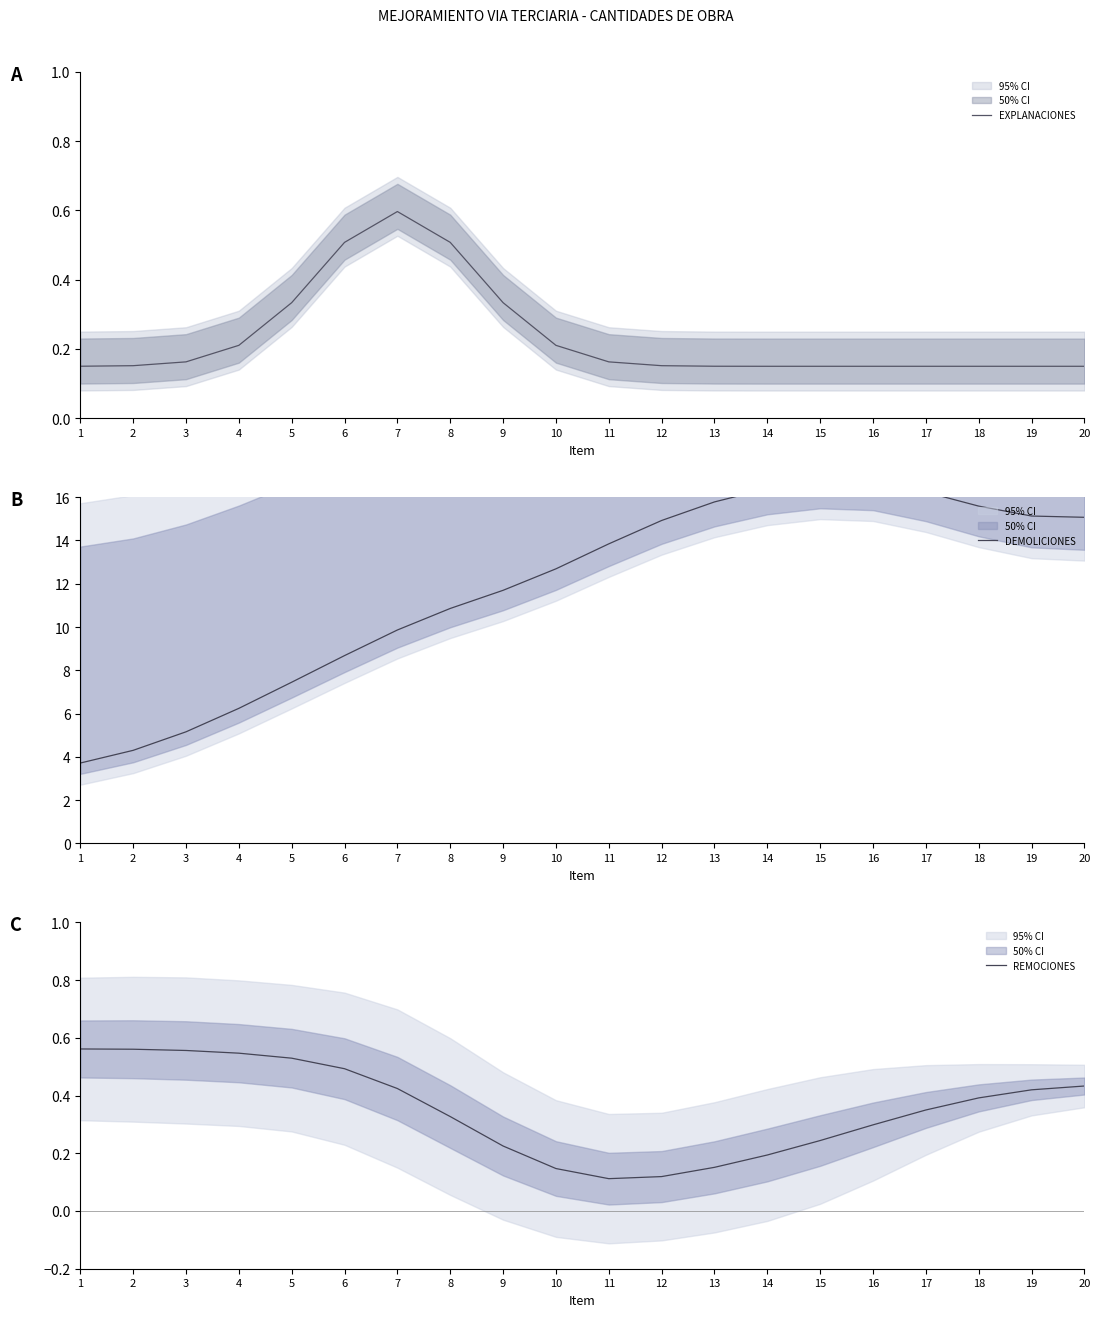

In EXPLANACIONES, how many points are higher than both neighbors (excluding endpoints)?

1